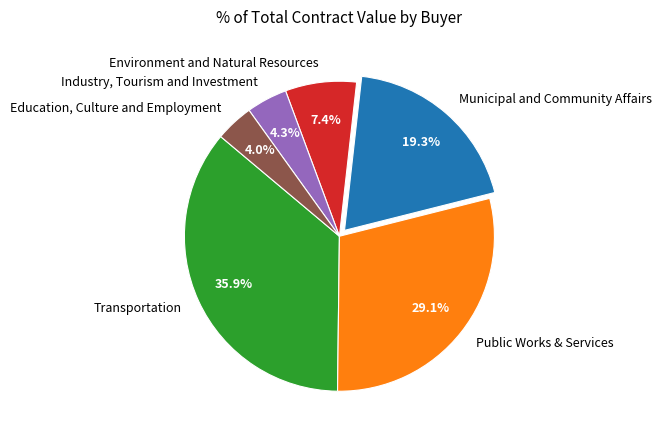

Between Industry, Tourism and Investment and Public Works & Services, which is larger?

Public Works & Services